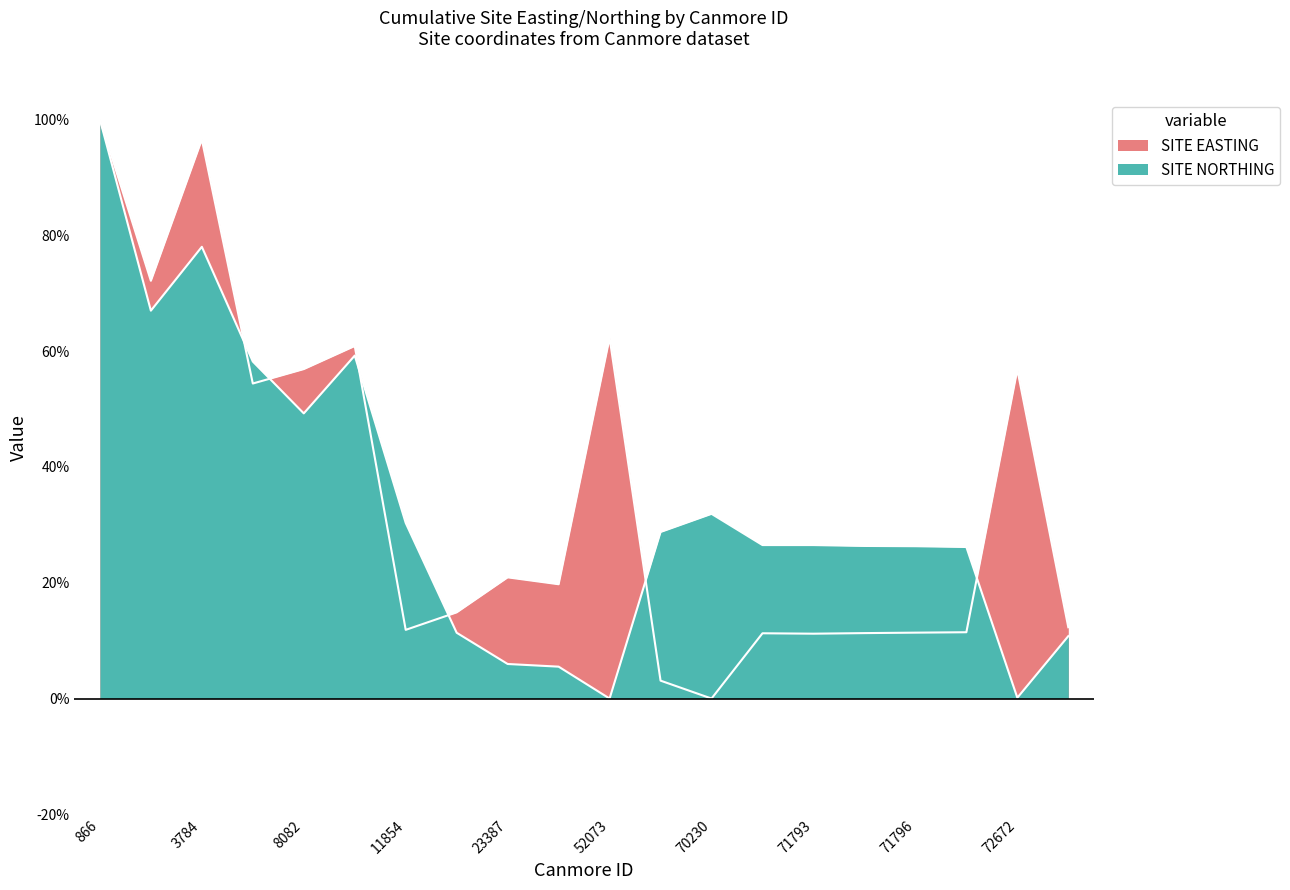

Between 11854 and 71795, which is larger?

11854